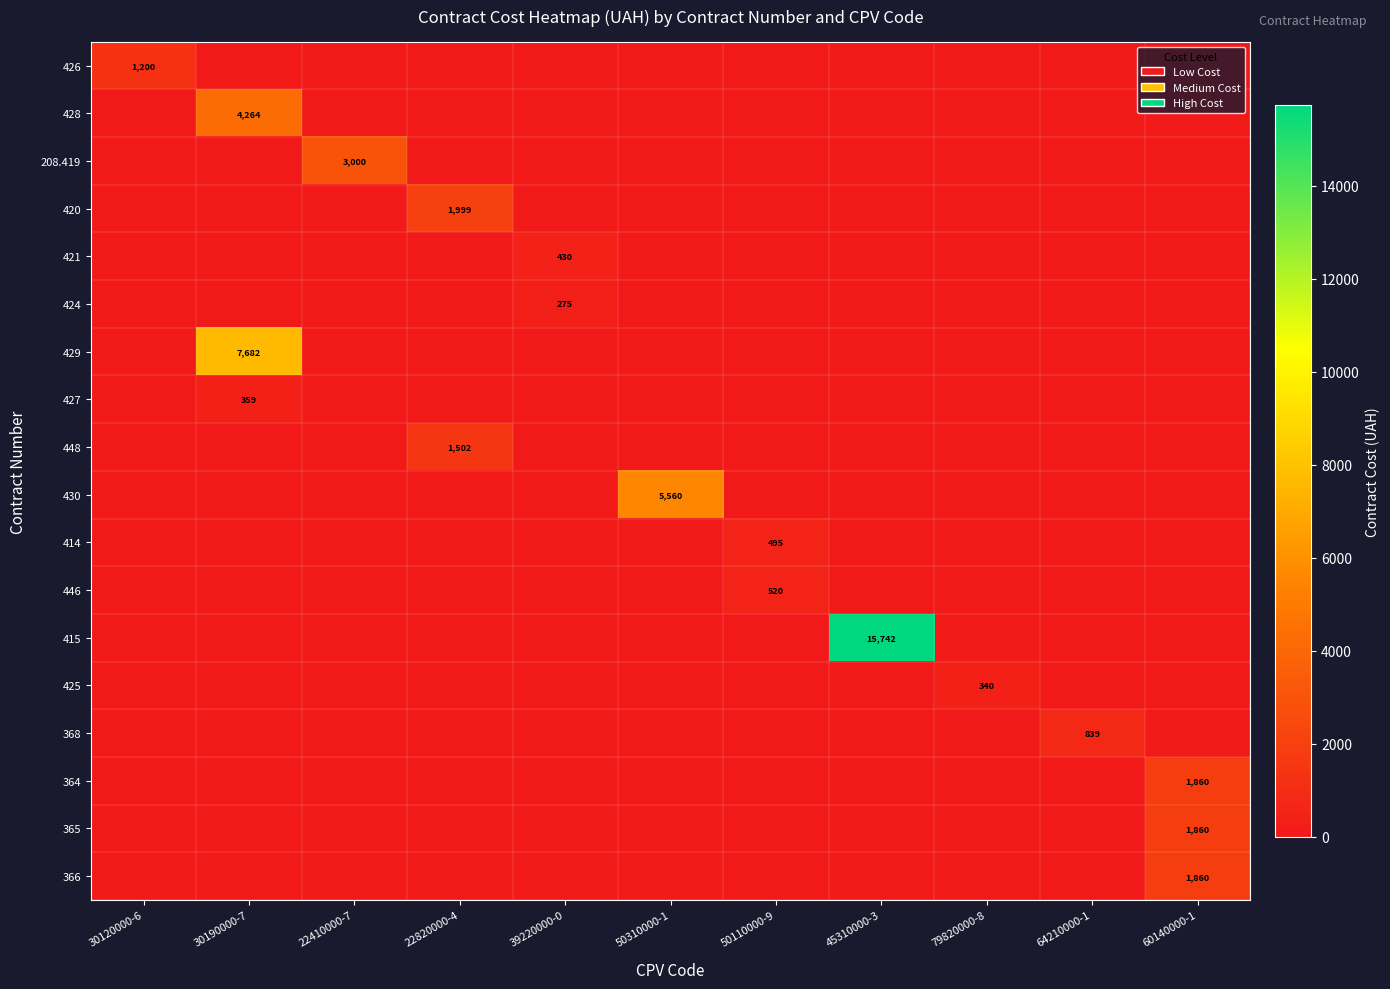

At 64210000-1, list the series in order from smallest to largest.

426, 428, 208.419, 420, 421, 424, 429, 427, 448, 430, 414, 446, 415, 425, 364, 365, 366, 368